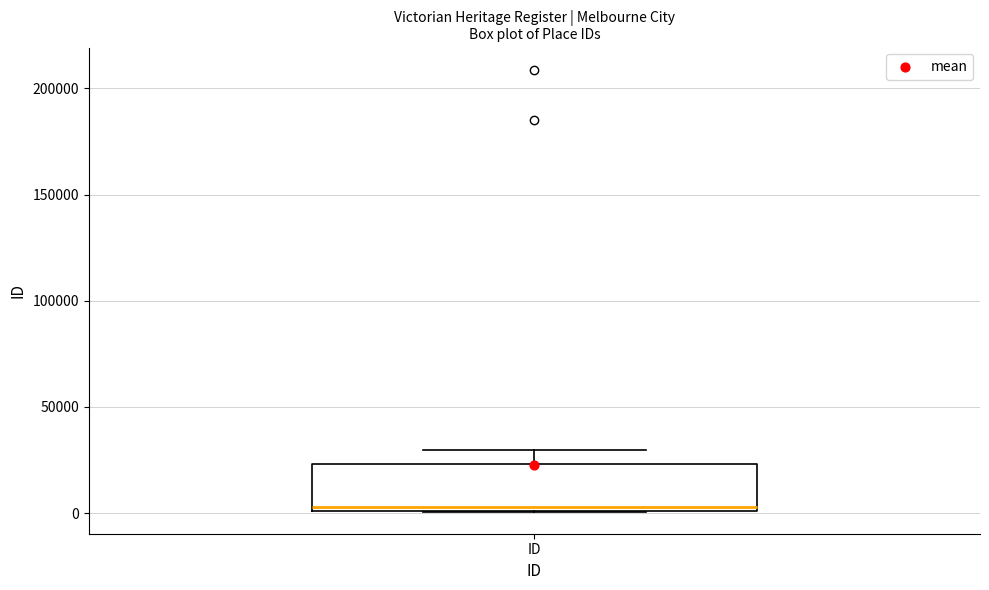

Where does the median line of the box for ID sit on the y-axis? The values are not printed on the chart, so give them approximately, as read against the axis.

5000